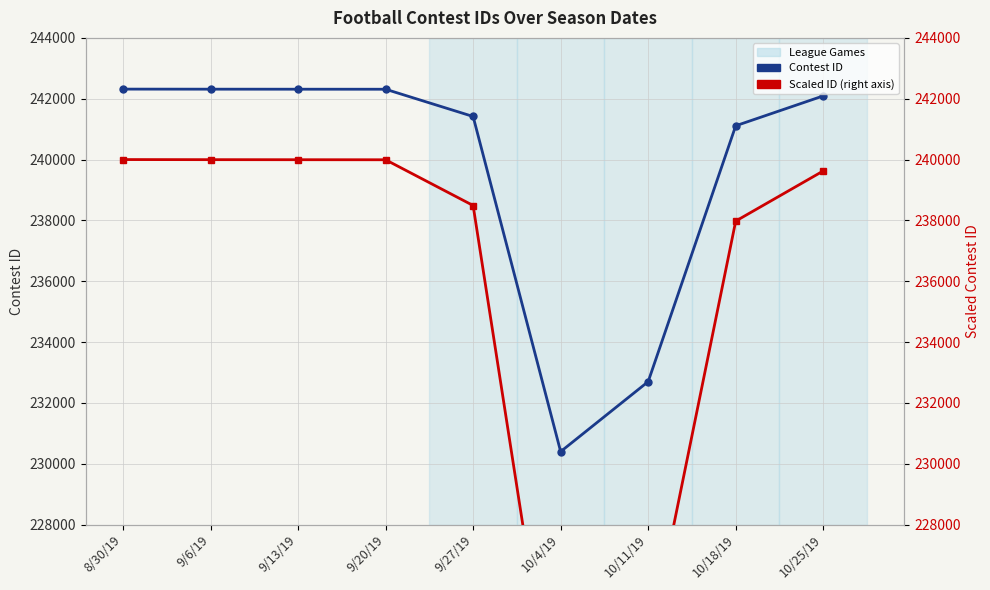

The Scaled ID (right axis) series shows 223861.7 at 10/11/19. True or false?

True